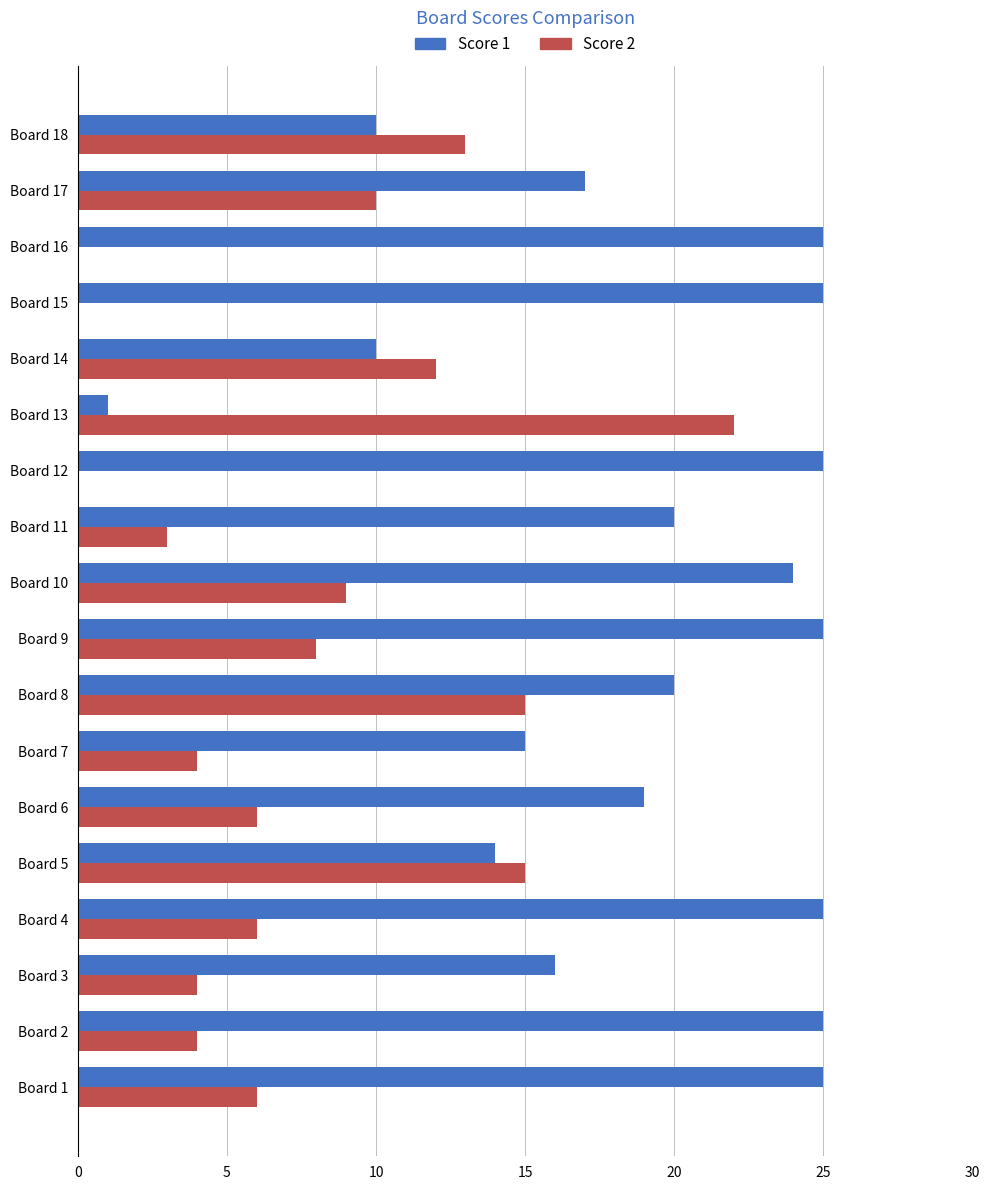

The value of Score 2 at Board 17 is 18. True or false?

False